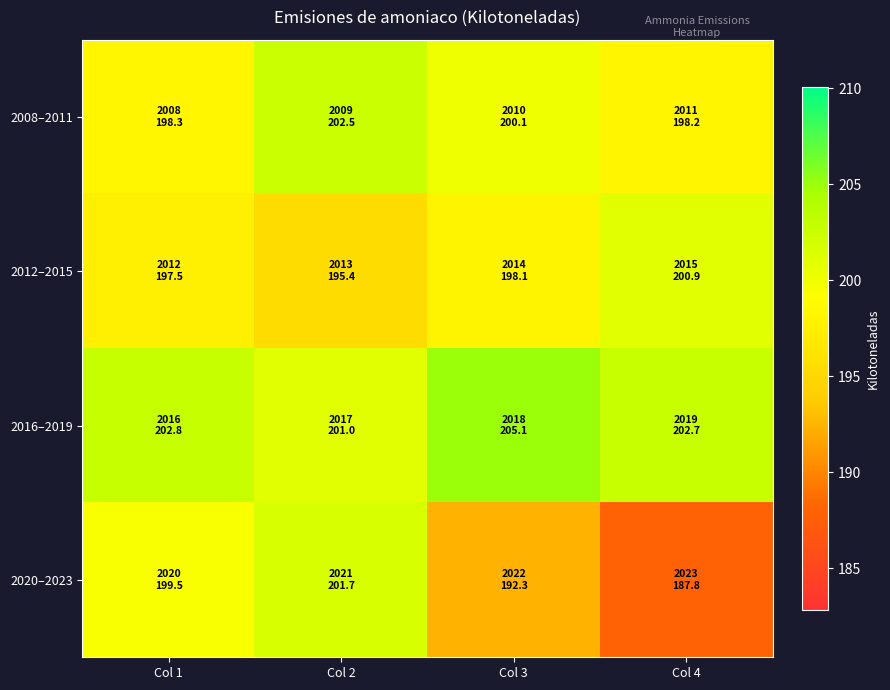

Reading left to right, what are all the values shown in this chart?

2008–2011: Col 1=198.3	Col 2=202.5	Col 3=200.1	Col 4=198.2
2012–2015: Col 1=197.5	Col 2=195.4	Col 3=198.1	Col 4=200.9
2016–2019: Col 1=202.8	Col 2=201.0	Col 3=205.1	Col 4=202.7
2020–2023: Col 1=199.5	Col 2=201.7	Col 3=192.3	Col 4=187.8